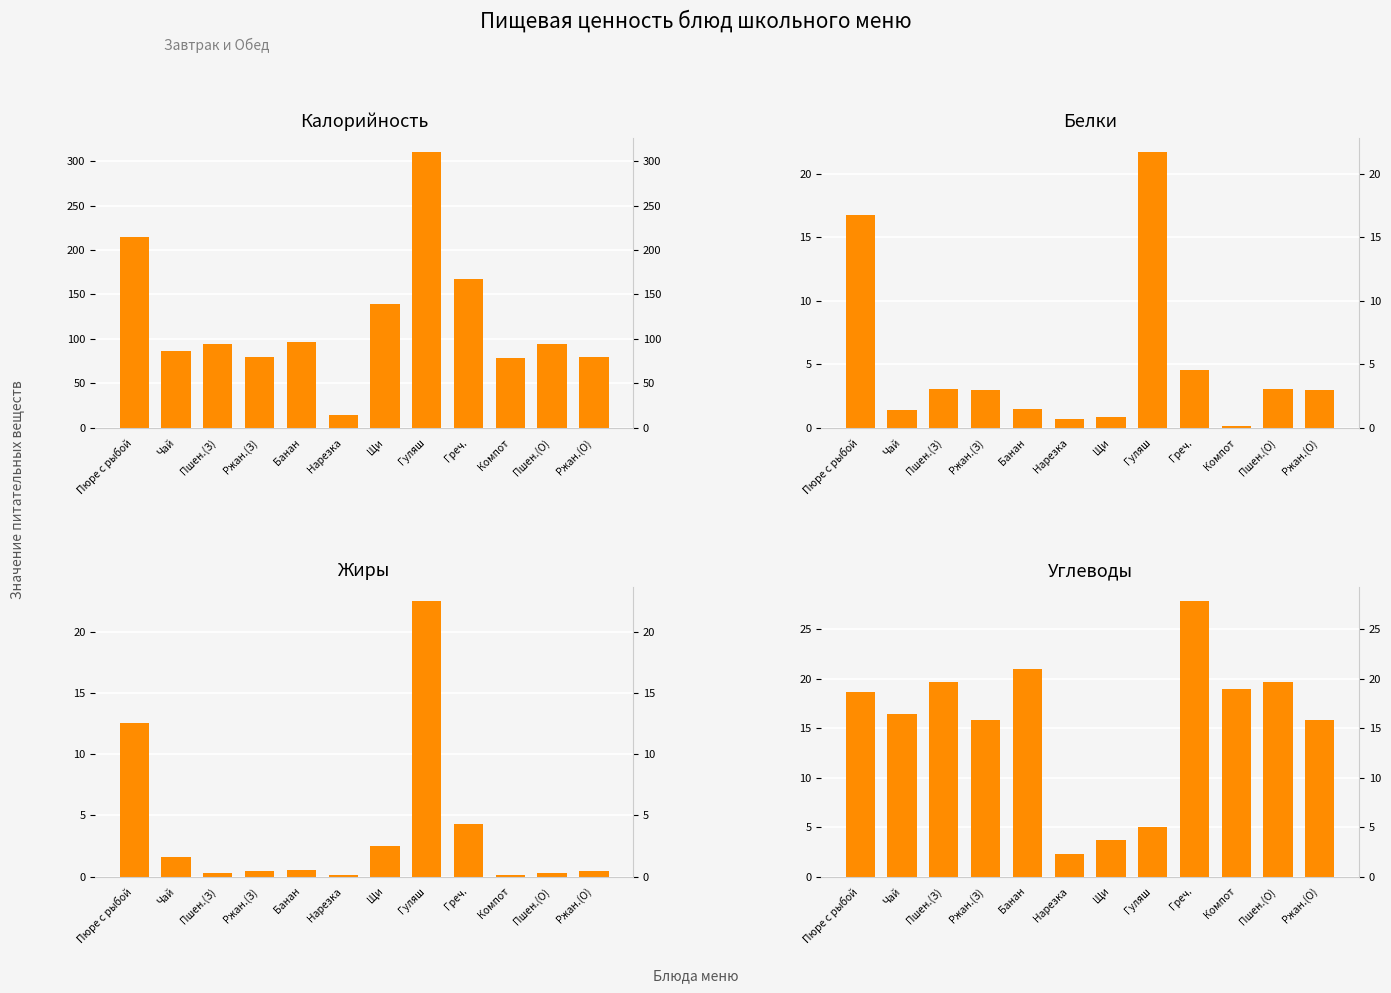

At how many categories does at least one series exceed 135?

4